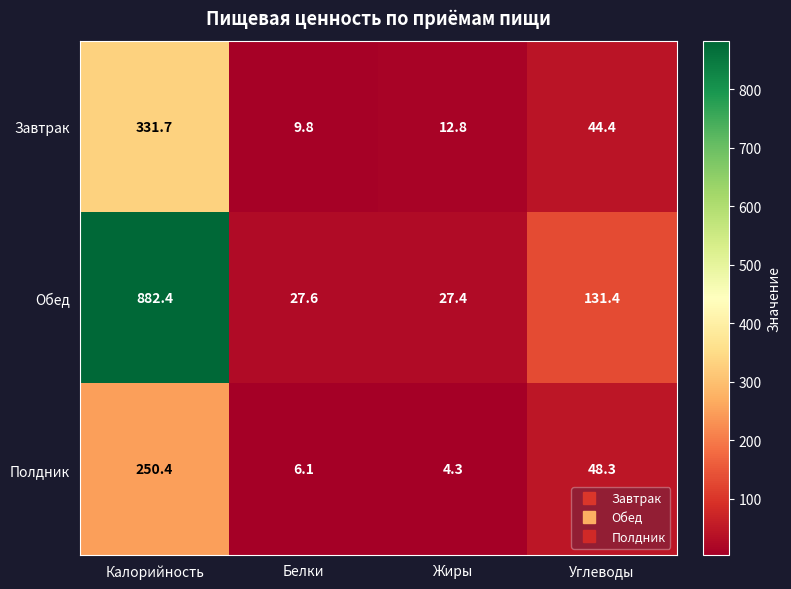

What is the total value across all series at Углеводы?

224.1